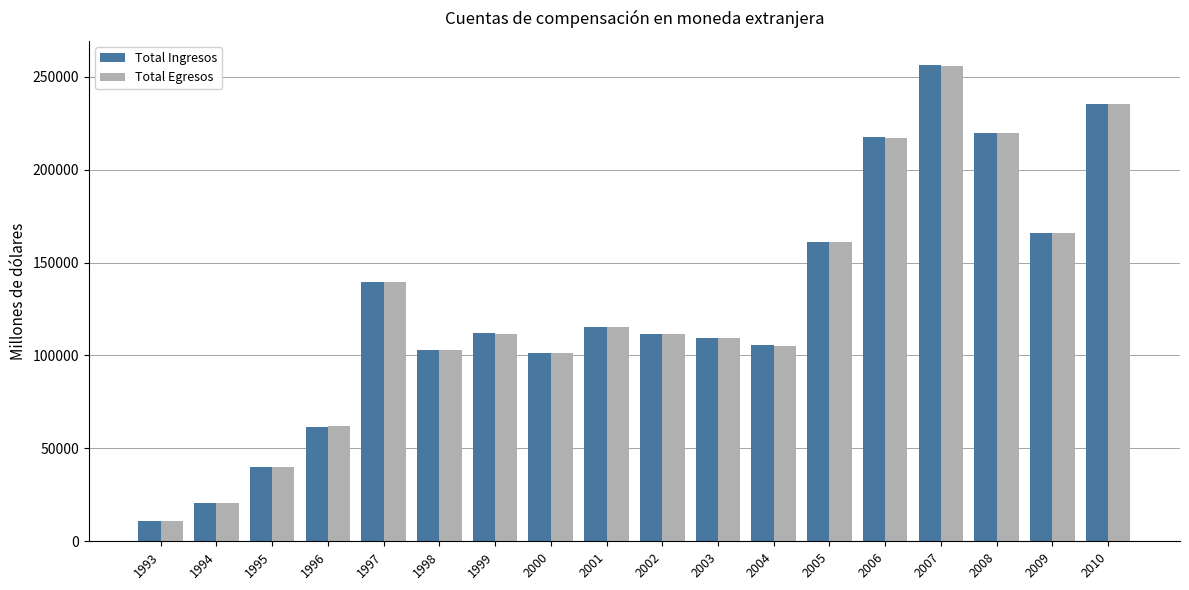

What is the highest value of the Total Egresos series?

255804.8